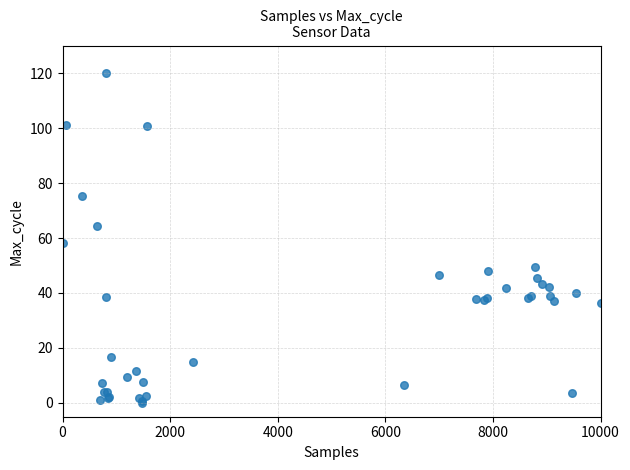

What Y value in the scatter plot is closest to 60?

58.3